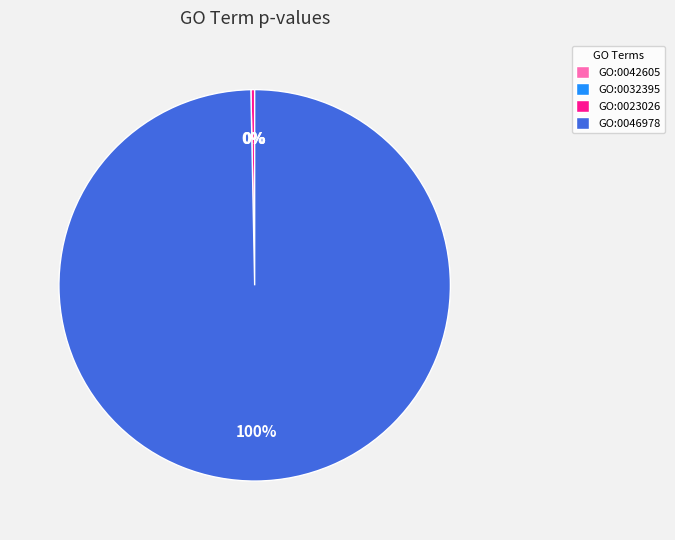

True or false: GO:0023026 accounts for 11% of the total.

False